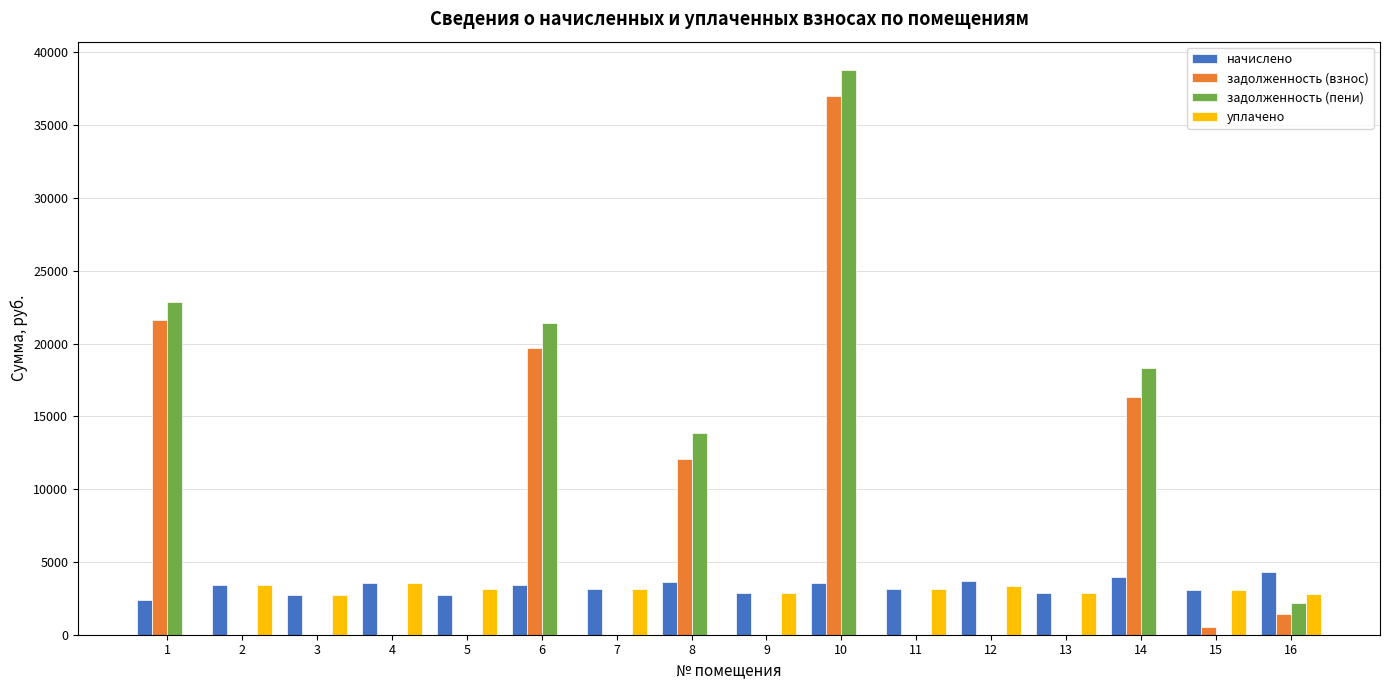

Does the chart contain stacked bars?

No